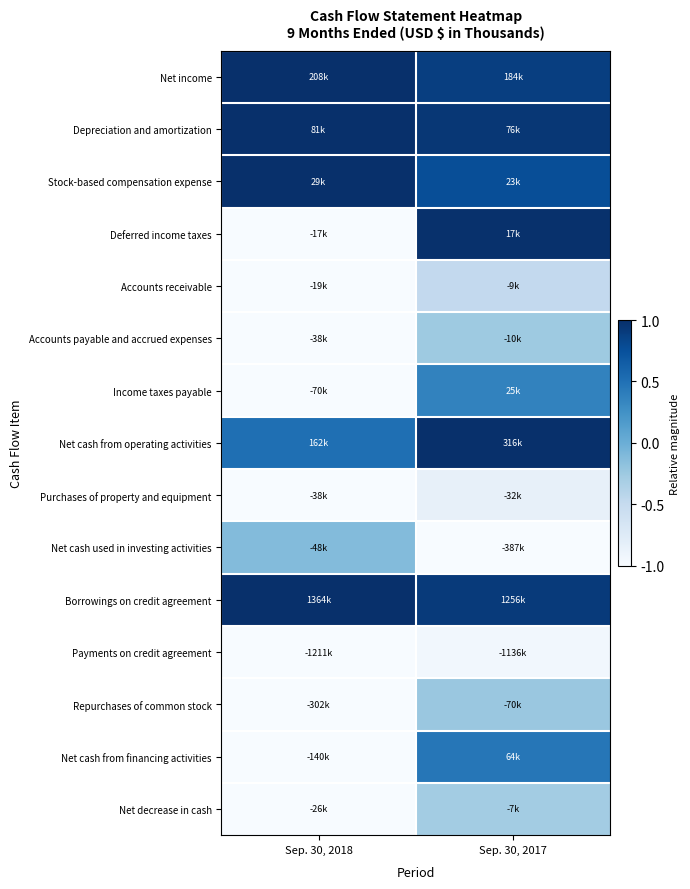

Reading right to left, extract all data points from this chart.

Net income: Sep. 30, 2017=0.9	Sep. 30, 2018=1.0
Depreciation and amortization: Sep. 30, 2017=1.0	Sep. 30, 2018=1.0
Stock-based compensation expense: Sep. 30, 2017=0.9	Sep. 30, 2018=1.0
Deferred income taxes: Sep. 30, 2017=1.0	Sep. 30, 2018=0.0
Accounts receivable: Sep. 30, 2017=0.3	Sep. 30, 2018=0.0
Accounts payable and accrued expenses: Sep. 30, 2017=0.4	Sep. 30, 2018=0.0
Income taxes payable: Sep. 30, 2017=0.7	Sep. 30, 2018=0.0
Net cash from operating activities: Sep. 30, 2017=1.0	Sep. 30, 2018=0.8
Purchases of property and equipment: Sep. 30, 2017=0.1	Sep. 30, 2018=0.0
Net cash used in investing activities: Sep. 30, 2017=0.0	Sep. 30, 2018=0.4
Borrowings on credit agreement: Sep. 30, 2017=1.0	Sep. 30, 2018=1.0
Payments on credit agreement: Sep. 30, 2017=0.0	Sep. 30, 2018=0.0
Repurchases of common stock: Sep. 30, 2017=0.4	Sep. 30, 2018=0.0
Net cash from financing activities: Sep. 30, 2017=0.7	Sep. 30, 2018=0.0
Net decrease in cash: Sep. 30, 2017=0.4	Sep. 30, 2018=0.0